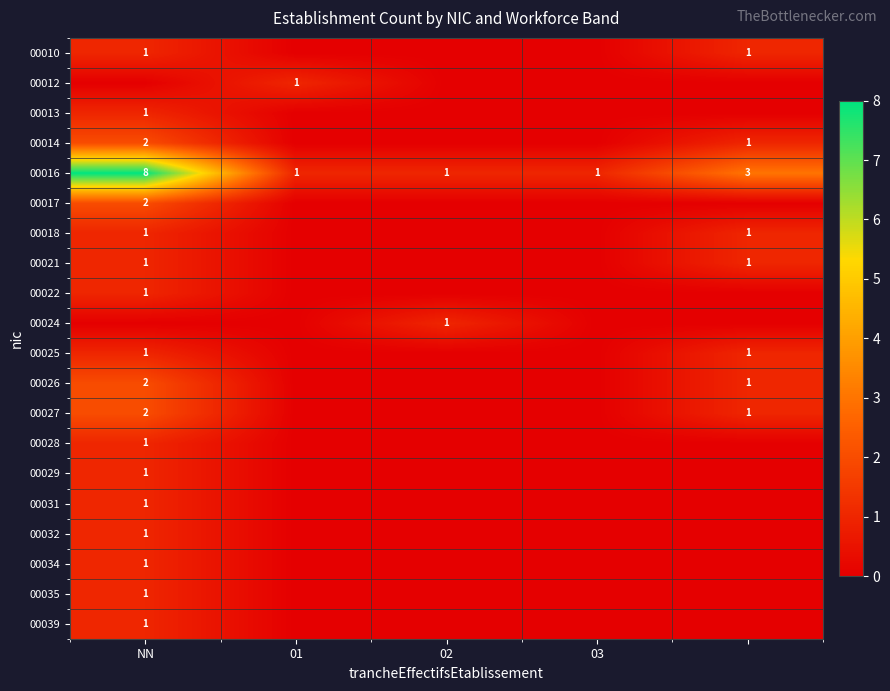

At which category is the sum across all series the highest?

NN